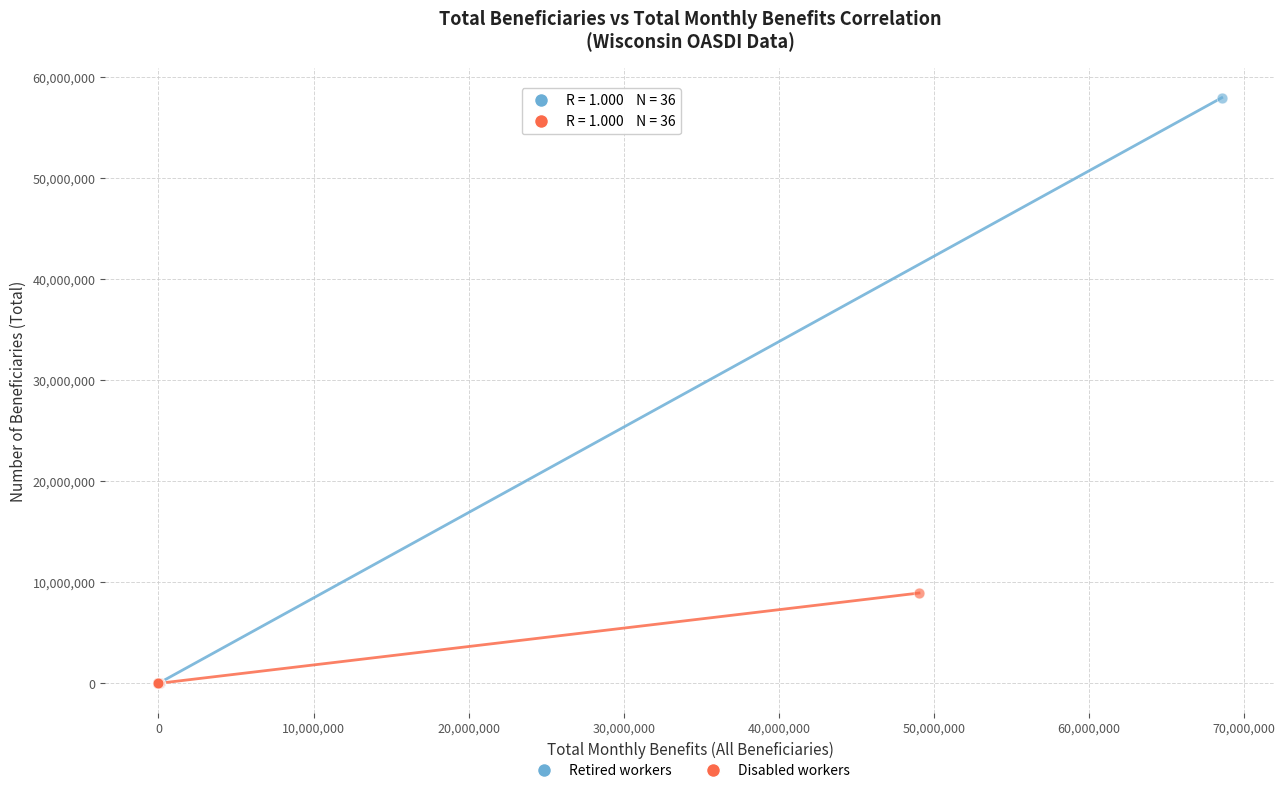

Which series reaches the maximum Y coordinate?

Retired workers